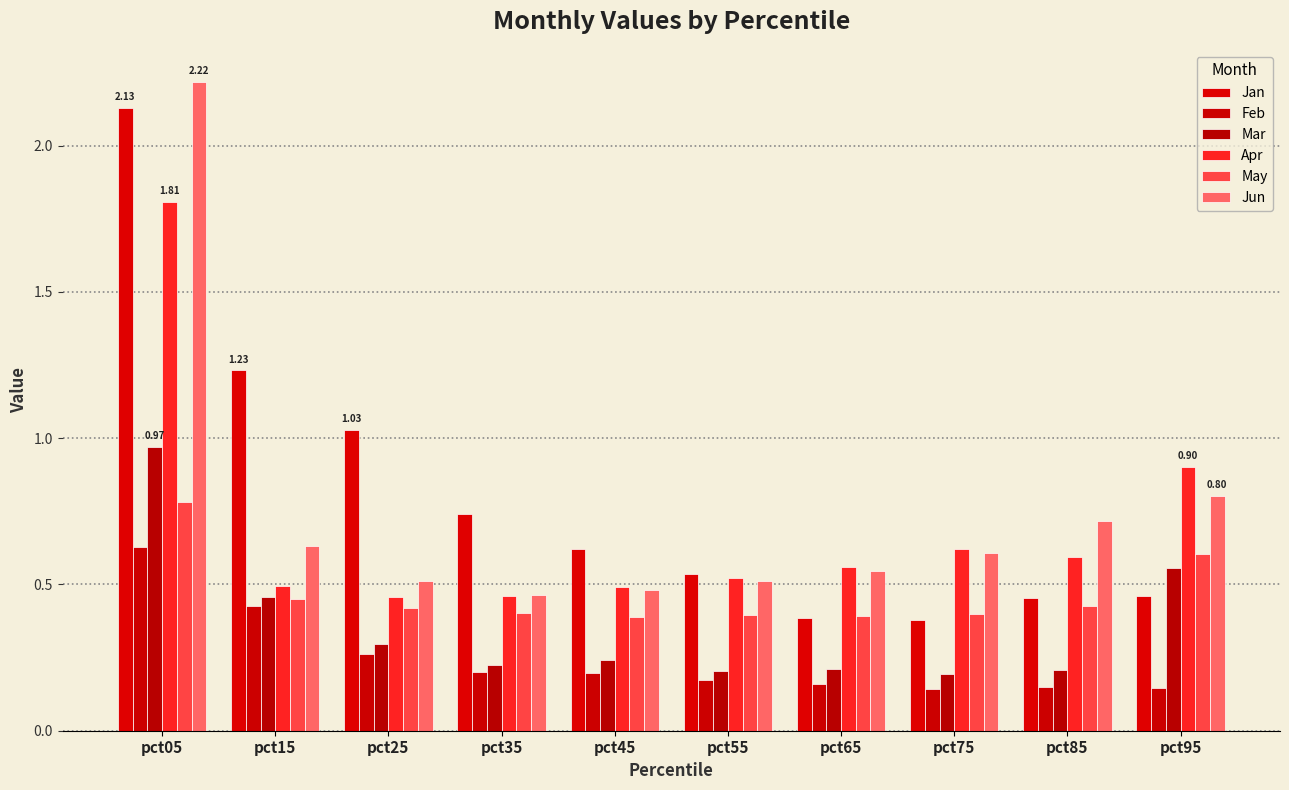

What is the minimum value shown in the chart?

0.1